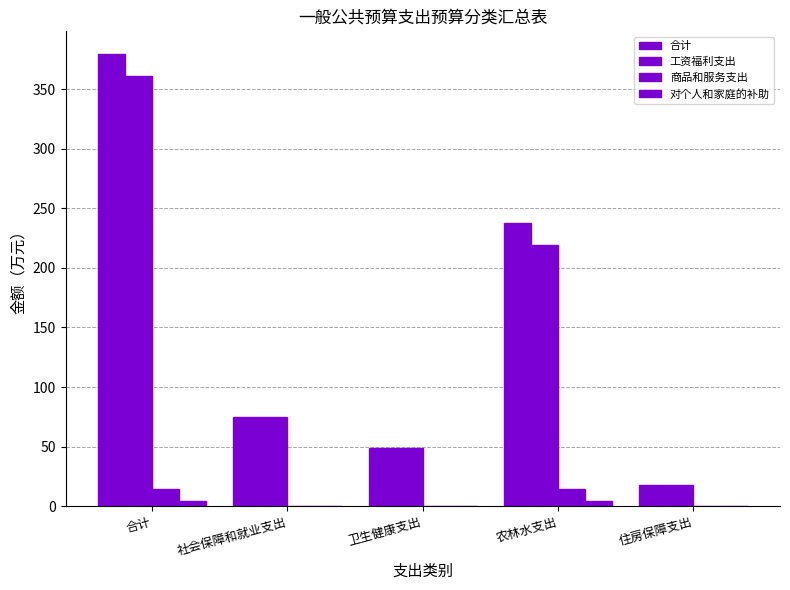

What is the label of the 5th bar from the left?

住房保障支出